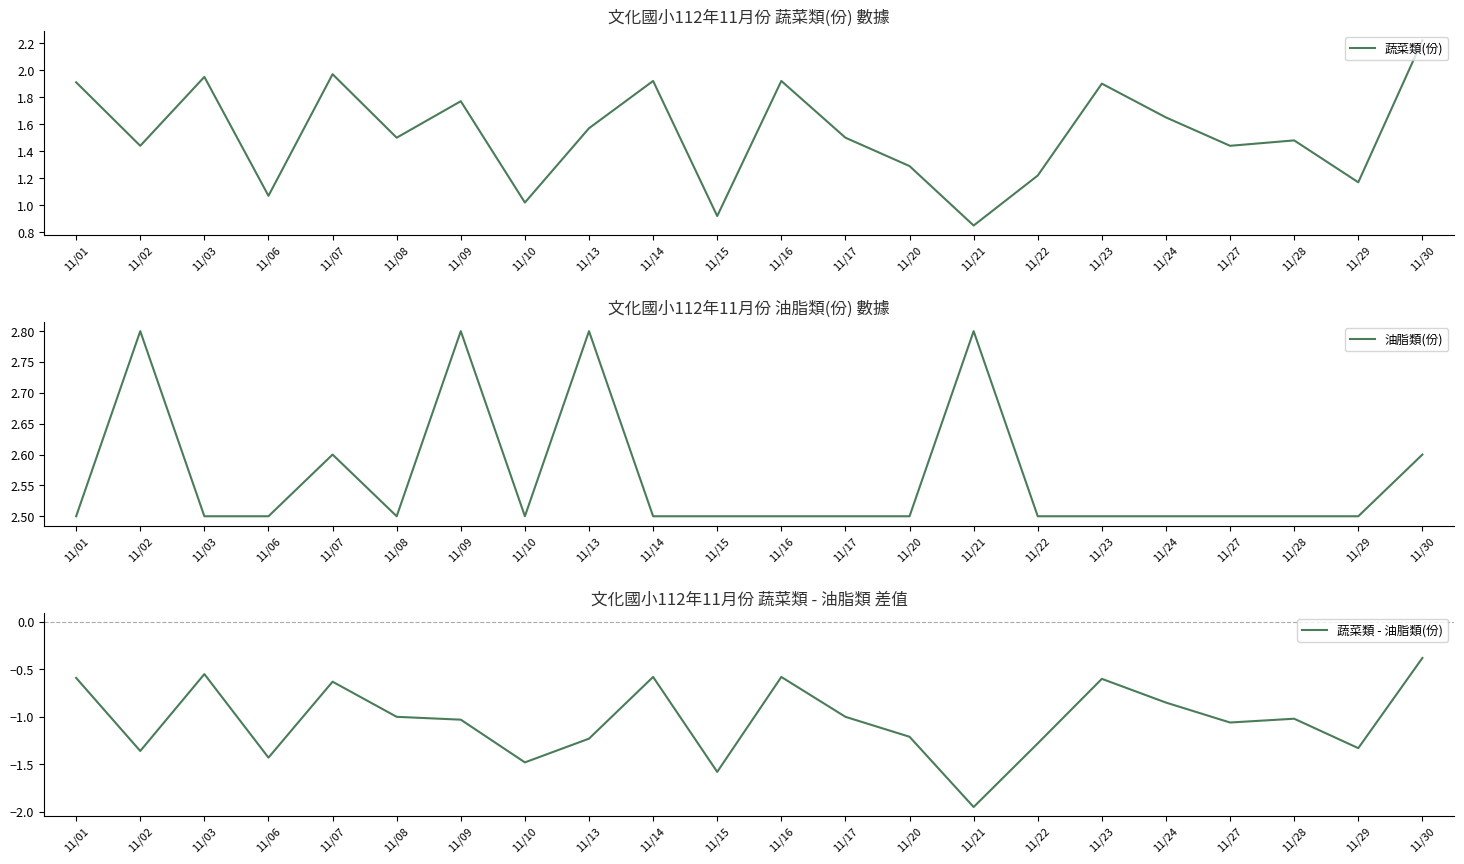

What is the spread (max minus min) of values at 11/29?

3.8